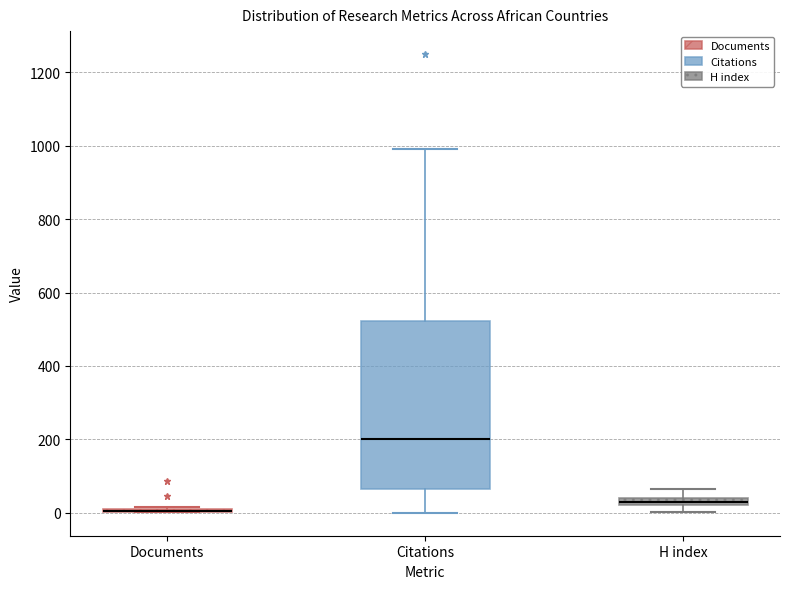

Where is the upper edge of the box for H index on the y-axis? The values are not printed on the chart, so give them approximately, as read against the axis.

40